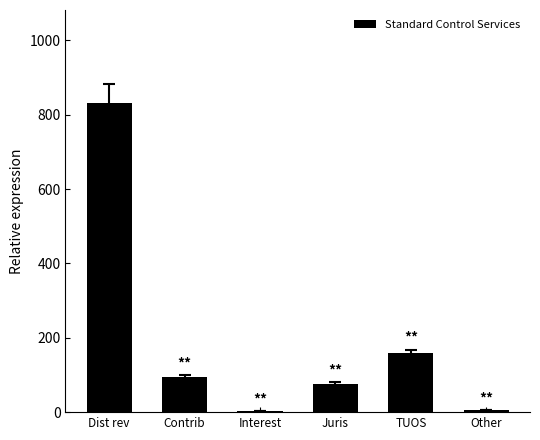

How many values exceed 94?

3